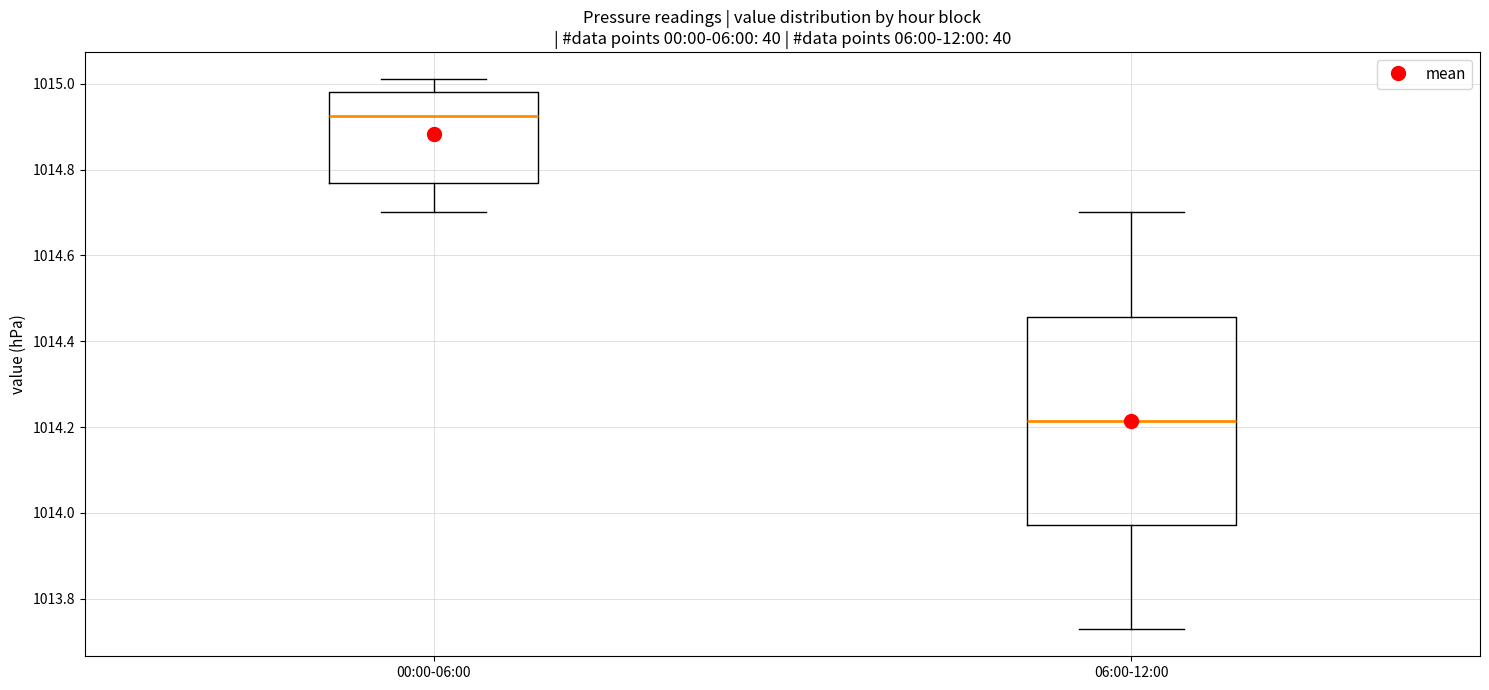

Reading left to right, transcribe this box plot: for each box, give where its median line is, the range the box spans, and where its two whiskers end, as read against the y-axis. The values are not printed on the chart, so give them approximately, as read against the axis.

00:00-06:00: median 1014.92, box 1014.76 to 1014.98, whiskers 1014.70 to 1015.02
06:00-12:00: median 1014.22, box 1013.98 to 1014.46, whiskers 1013.74 to 1014.70